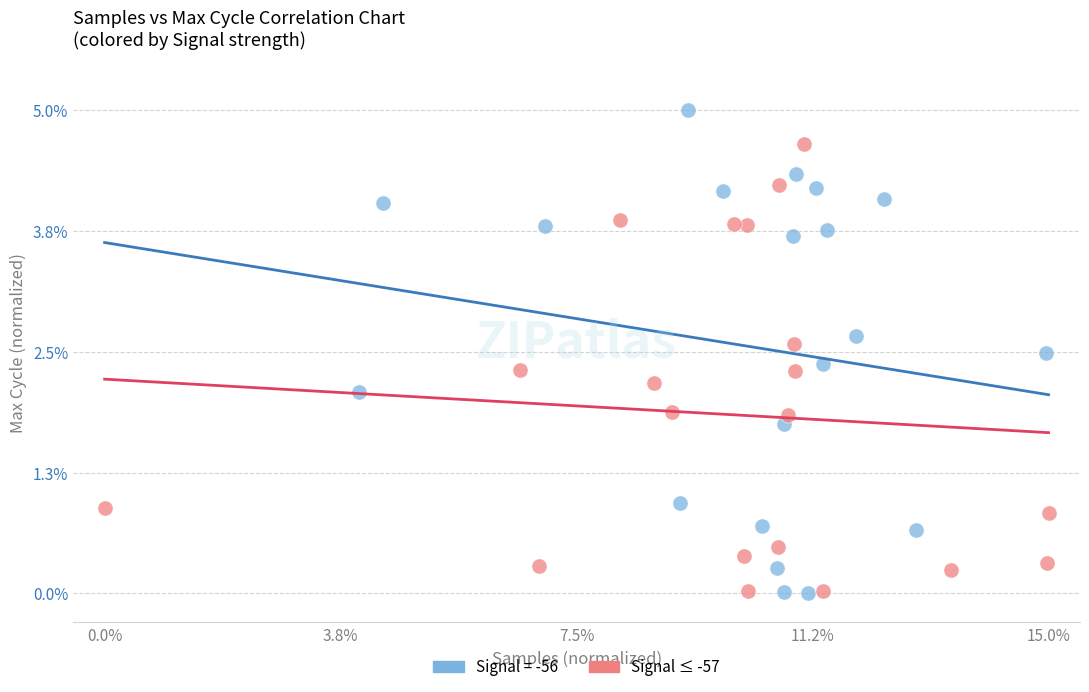

Which series has the largest Y range (max minus min)?

Signal = -56